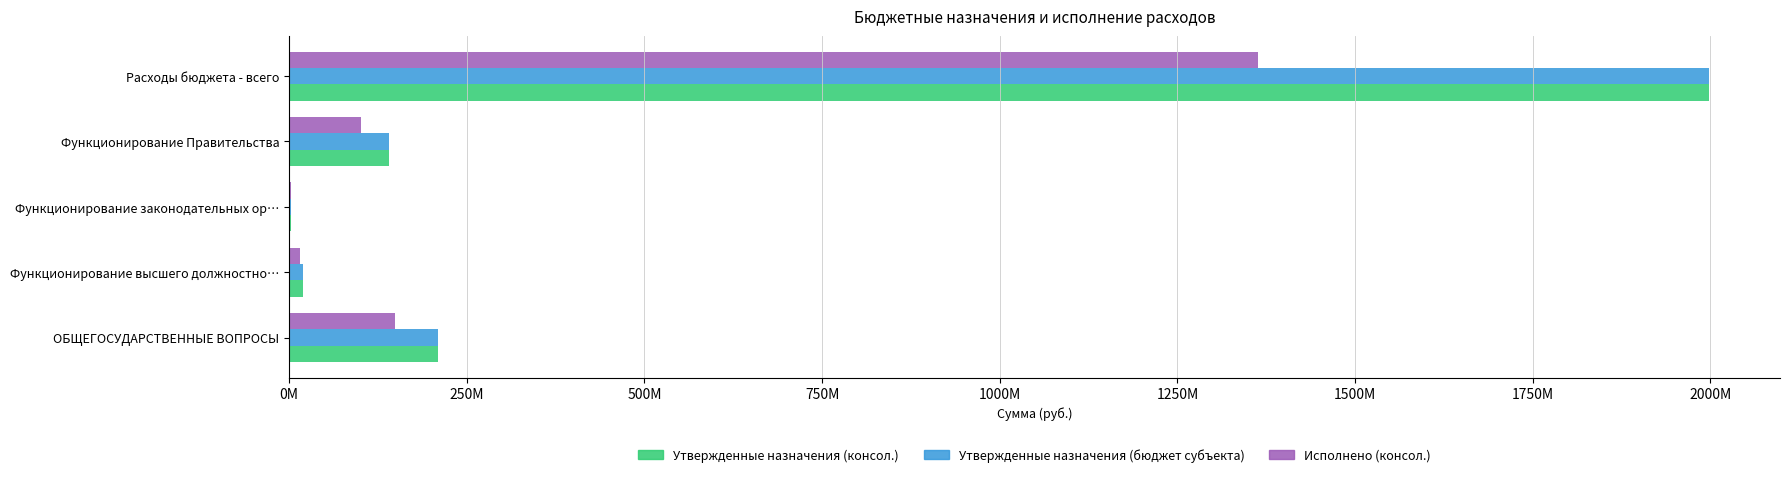

What are all the series names shown in the legend?

Утвержденные назначения (консол.), Утвержденные назначения (бюджет субъекта), Исполнено (консол.)